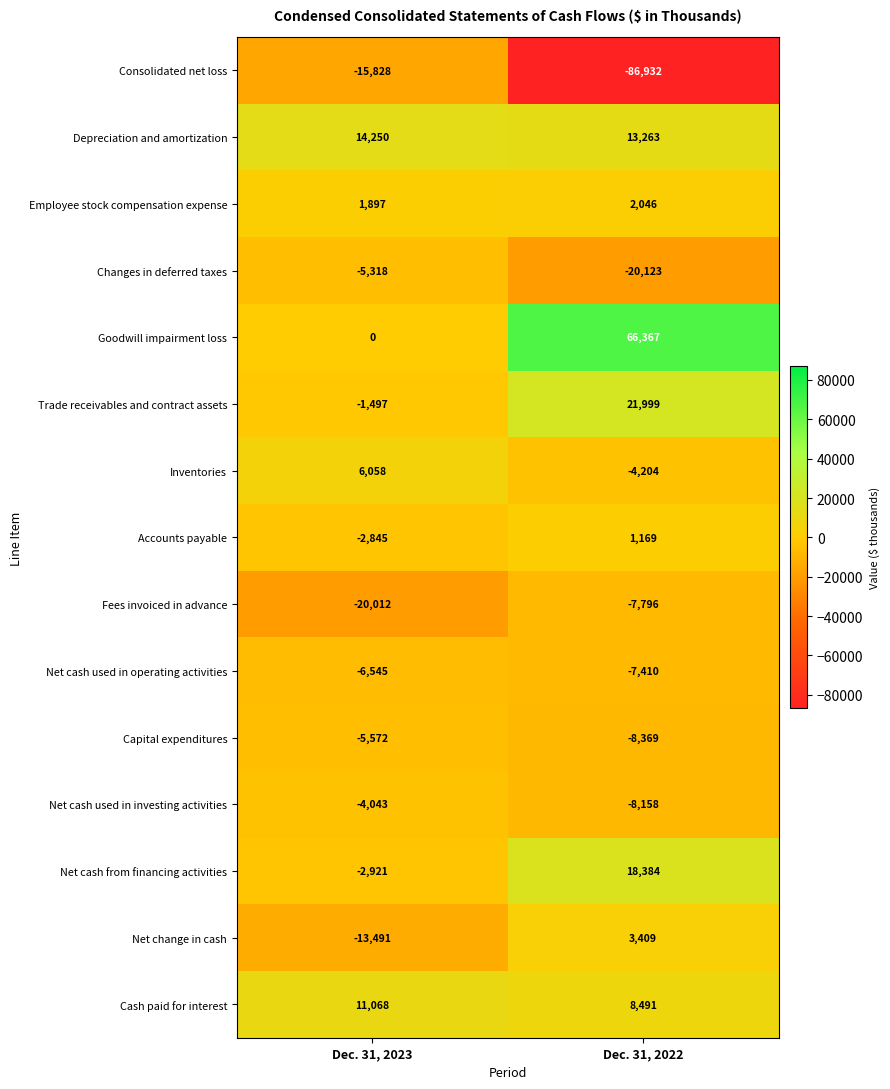

What is the difference between the highest and lowest values at Dec. 31, 2023?

34262